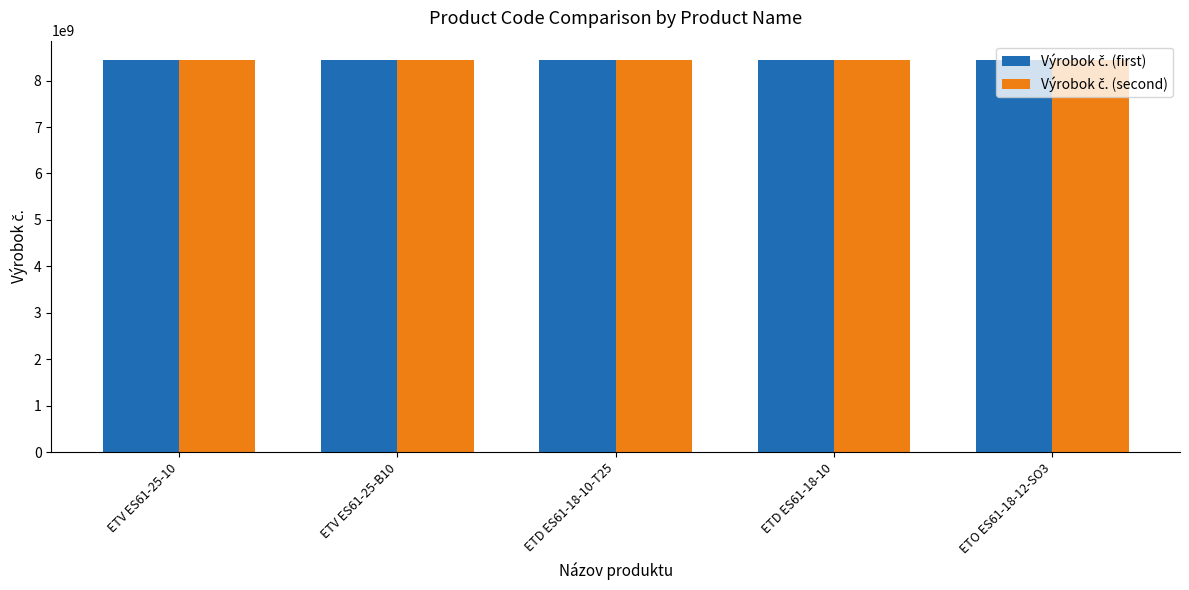

What position from the right is ETV ES61-25-10?

5